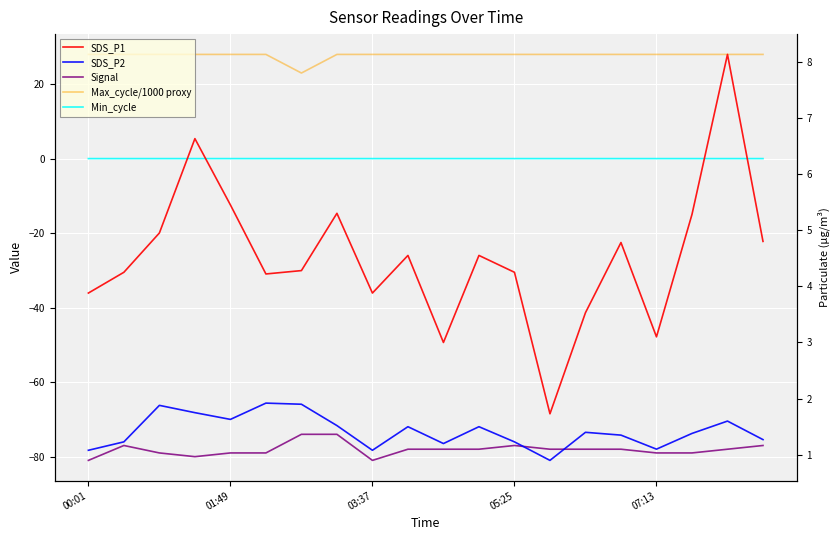

True or false: SDS_P2 and Max_cycle/1000 proxy cross at least once.

False